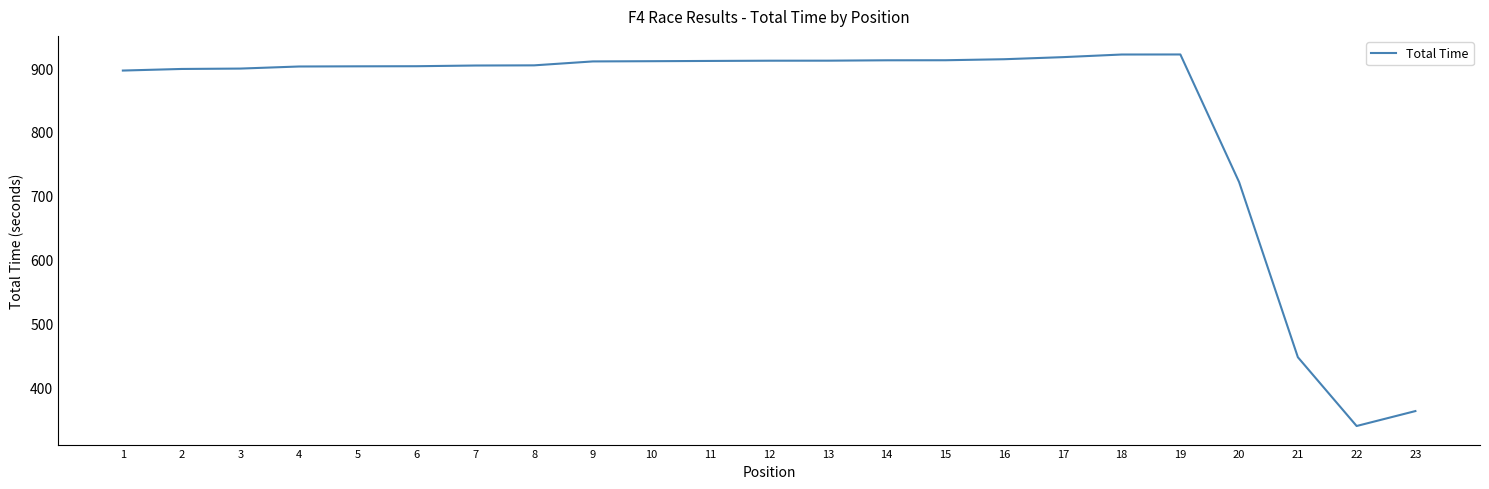

The chart shows a value of 339.8 at 22. True or false?

True